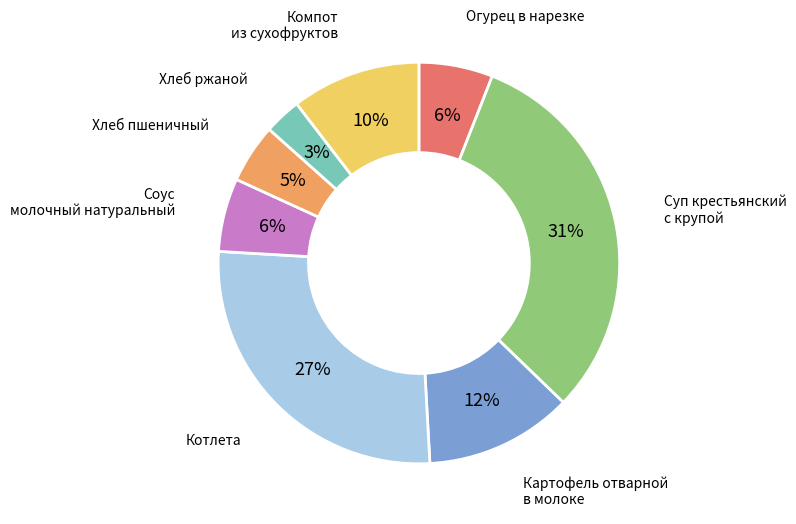

Is there any slice that represents more than half of the pie?

No